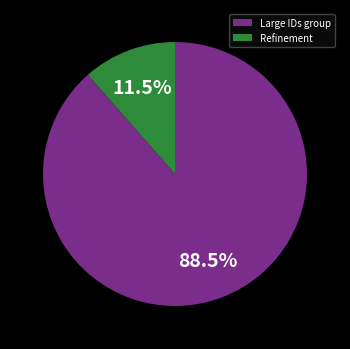

How many slices are in this pie chart?

2